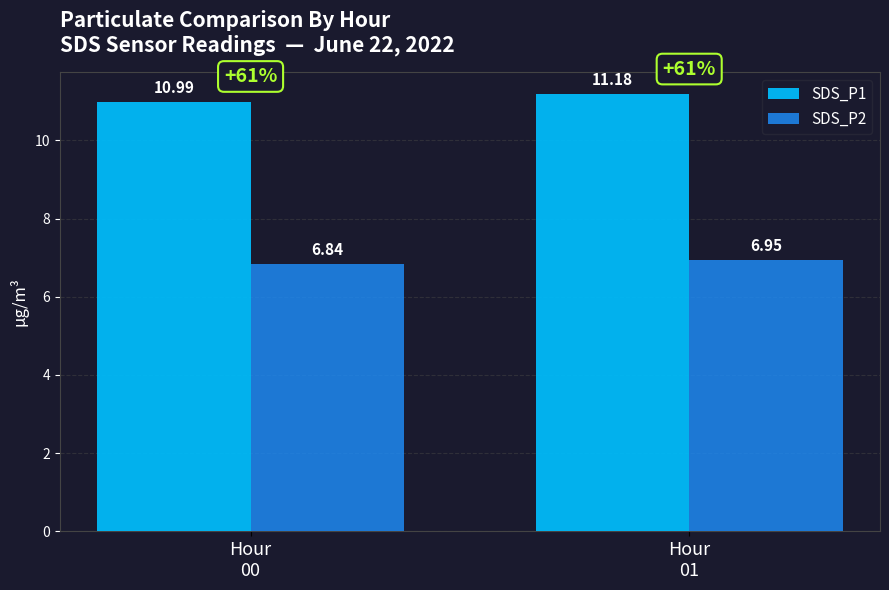

Which series has the largest total across all categories?

SDS_P1